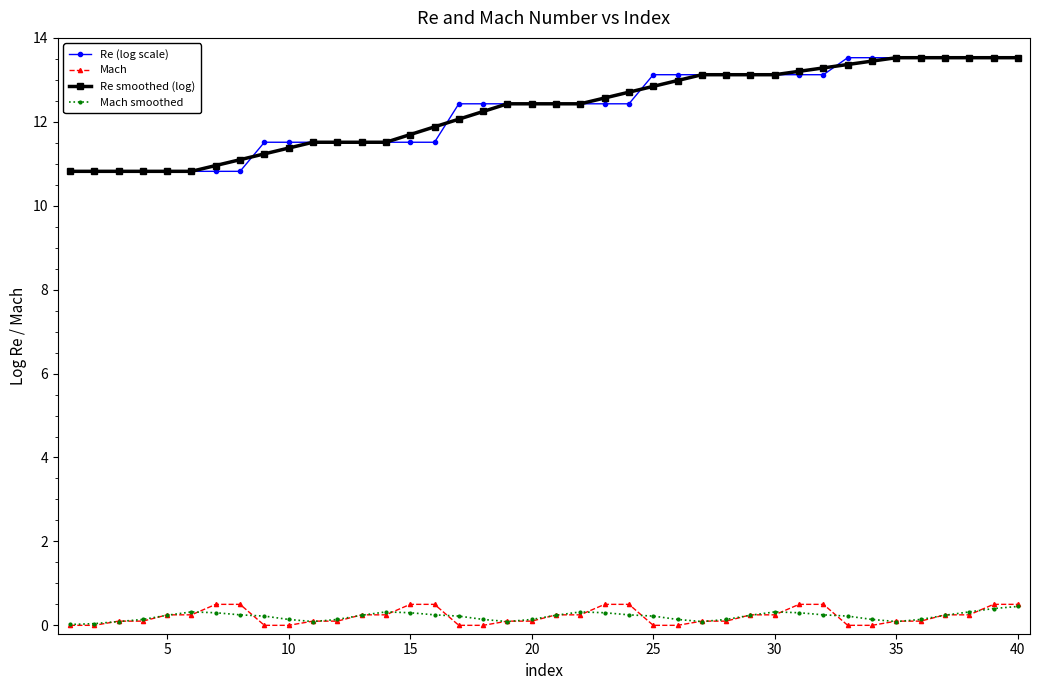

True or false: Re smoothed (log) and Mach smoothed cross at least once.

False